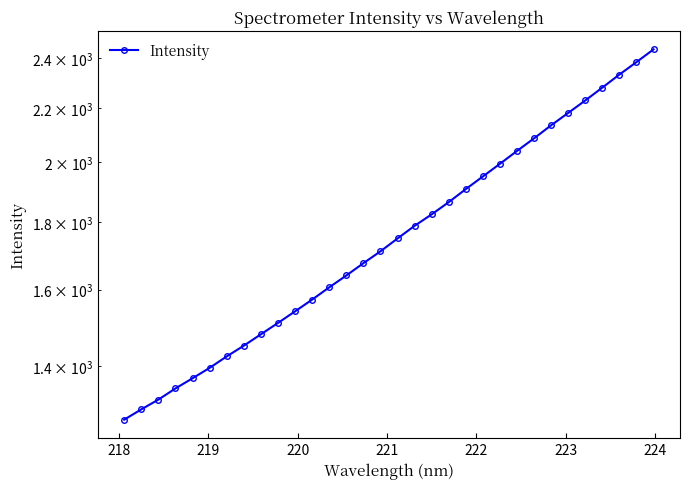

What is the greatest value displayed?

2437.1